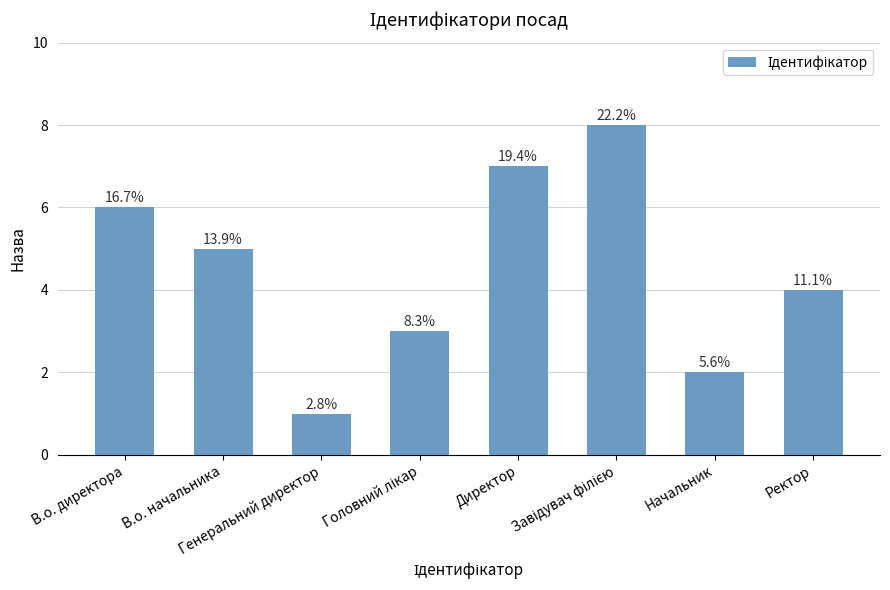

Rank the categories by value from lowest to highest.

Генеральний директор, Начальник, Головний лікар, Ректор, В.о. начальника, В.о. директора, Директор, Завідувач філією